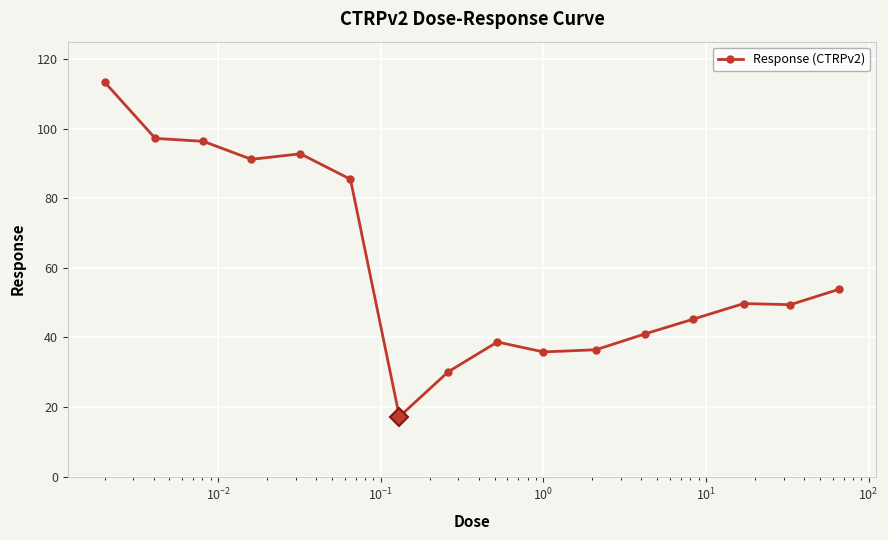

What is the value of the 13th point from the left?

45.2